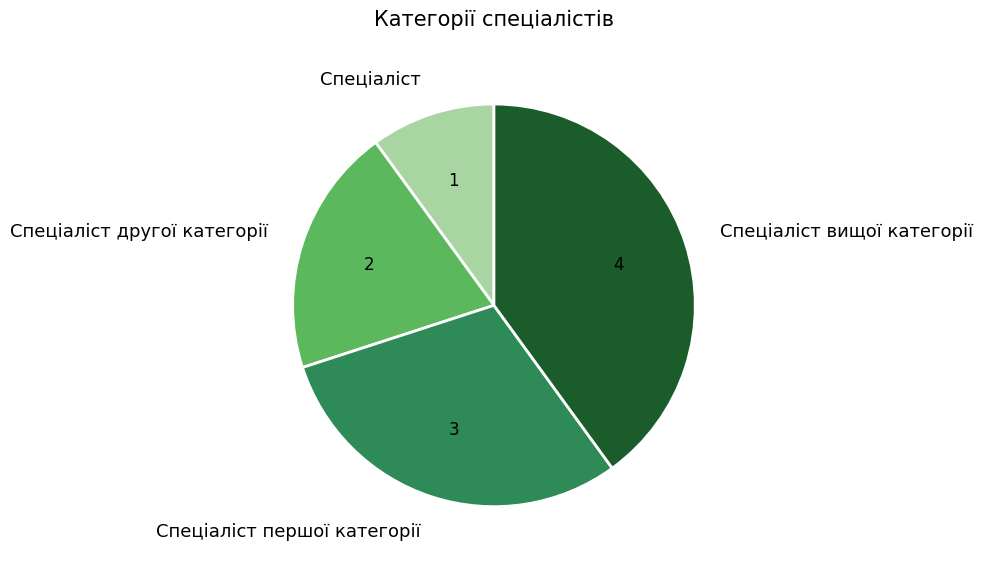

Count the number of slices in the pie.

4